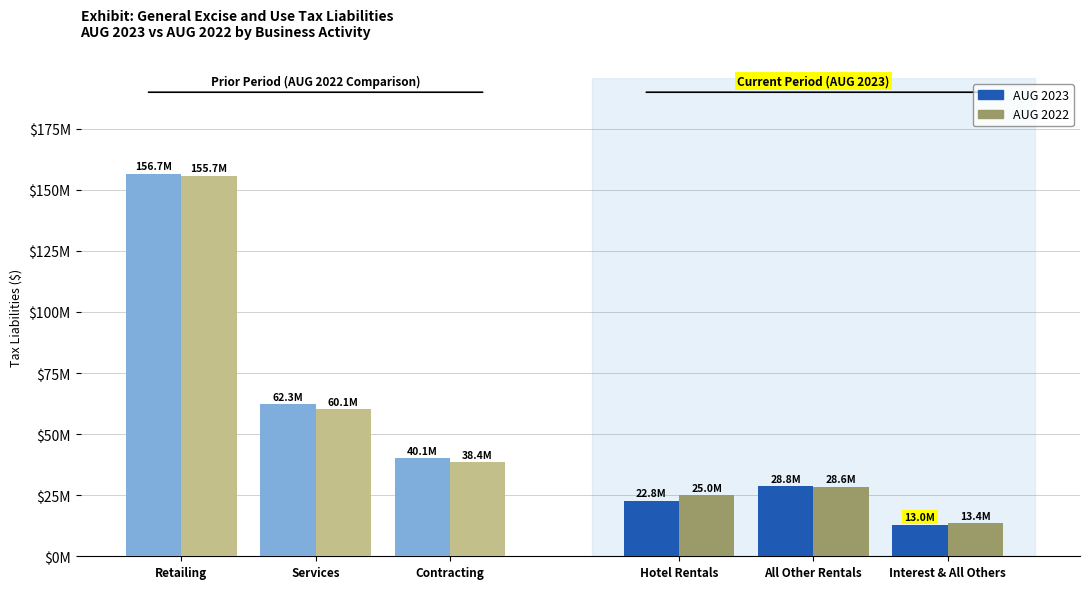

List the series in order of their overall mean, lowest first.

AUG 2022, AUG 2023